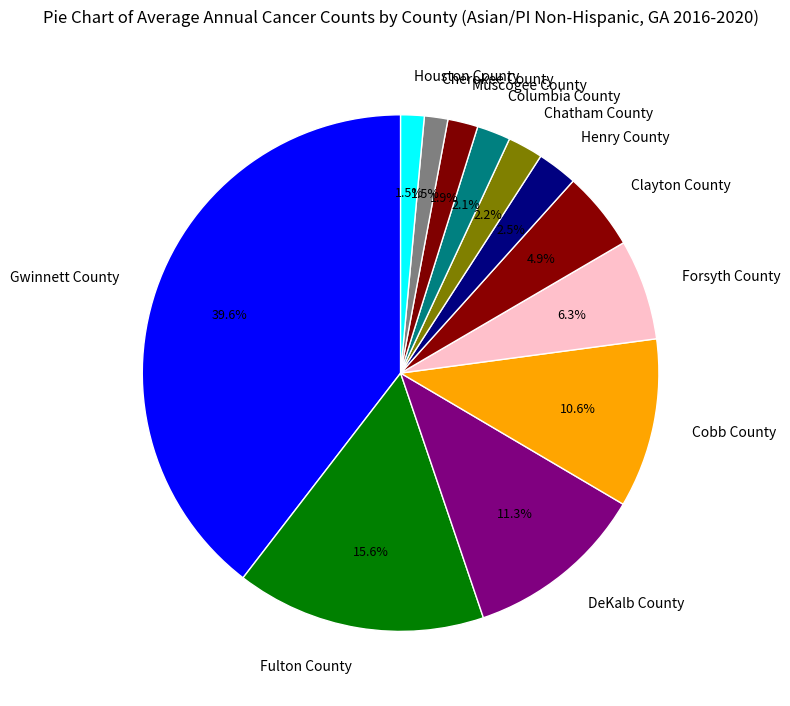

To the nearest percent, what is the difference between the largest and smallest slice percentages?

38%